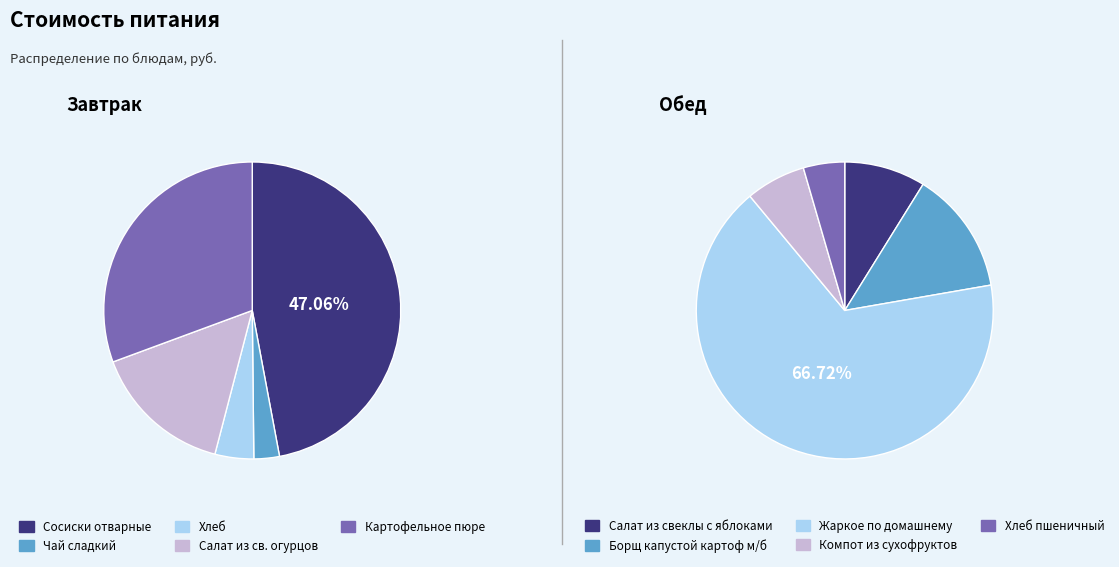

Does any single category account for the majority?

No